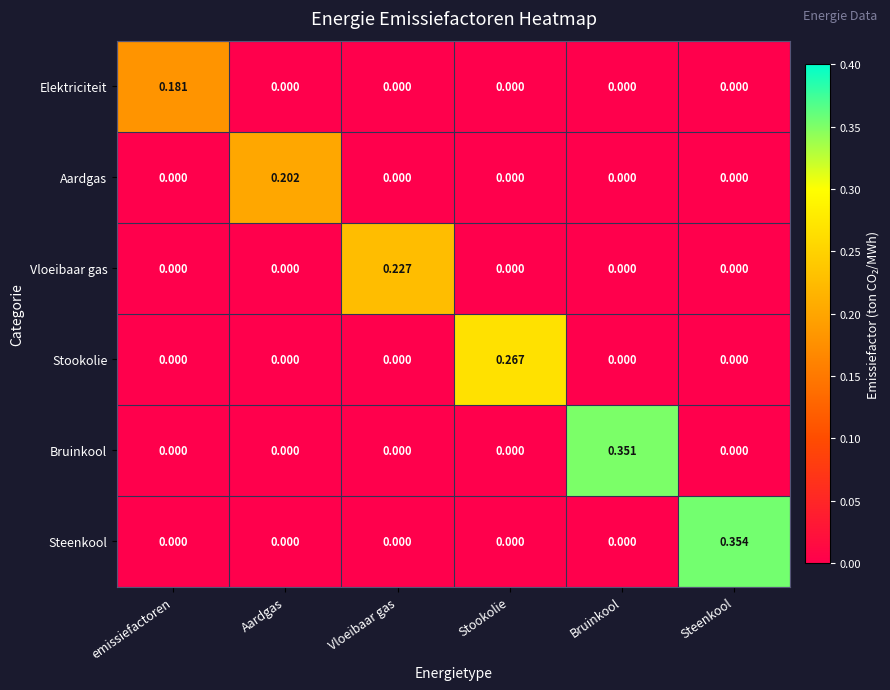

Which series has the largest total across all categories?

Steenkool